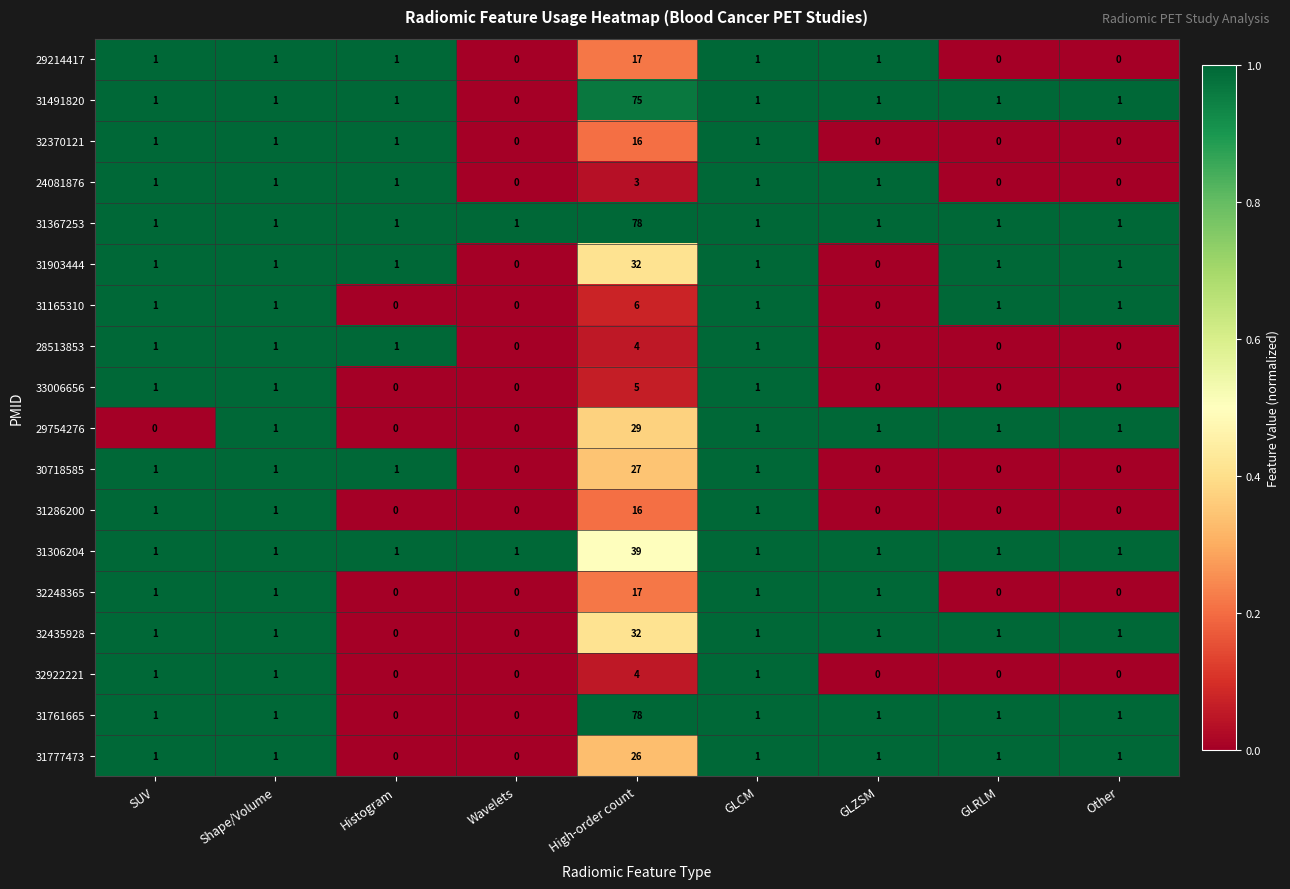

What is the maximum value for 32248365?

17